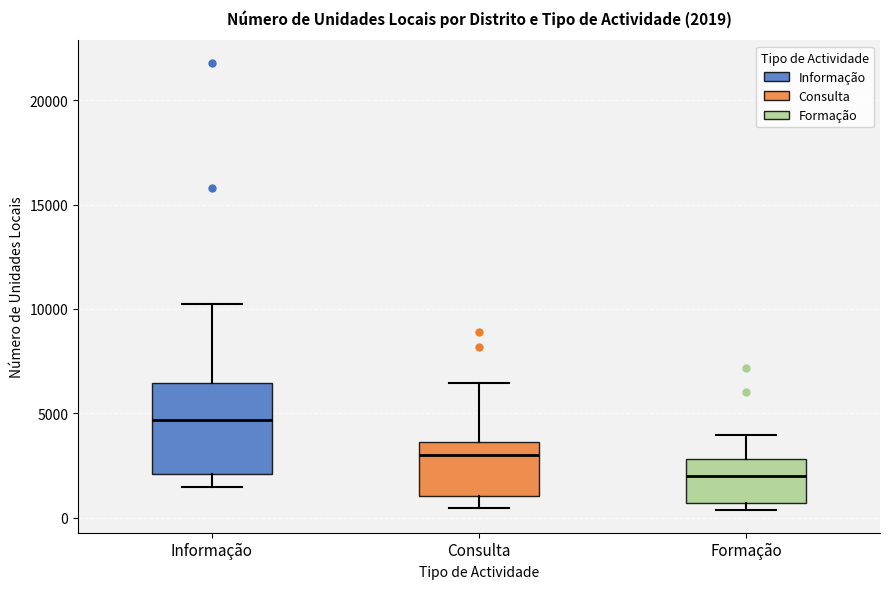

Which box has the highest median line?

Informação